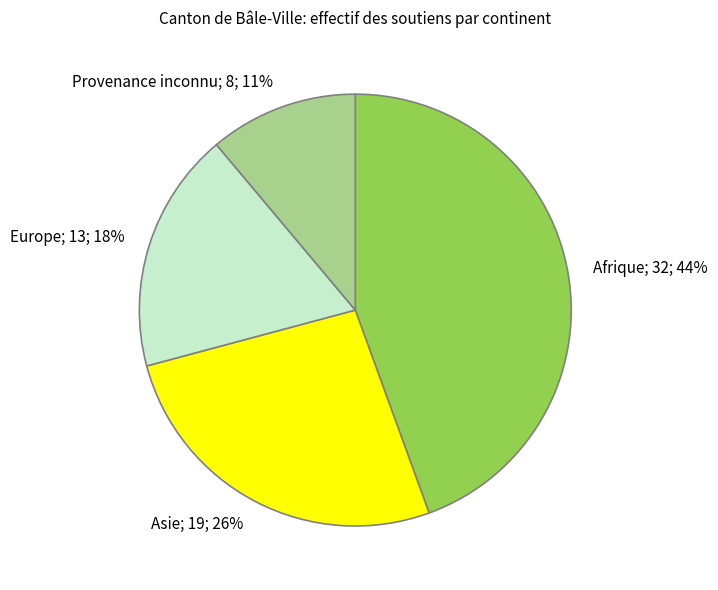

To the nearest percent, what percentage of the pie is Asie?

26%